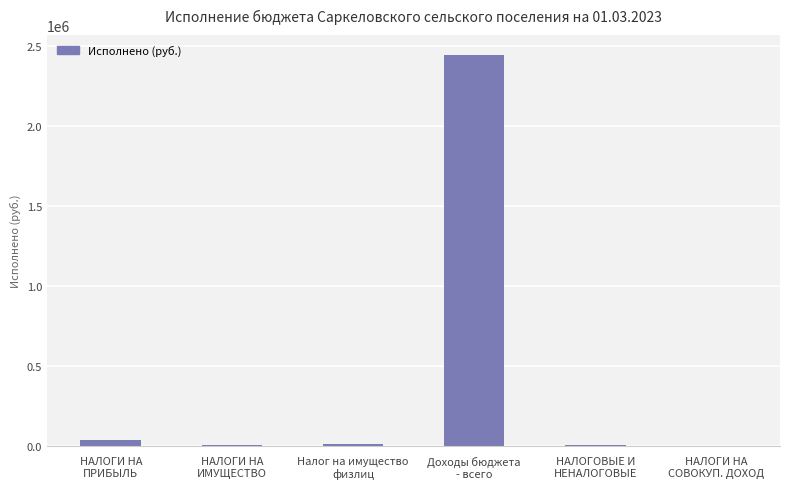

What is the greatest value displayed?

2448740.2